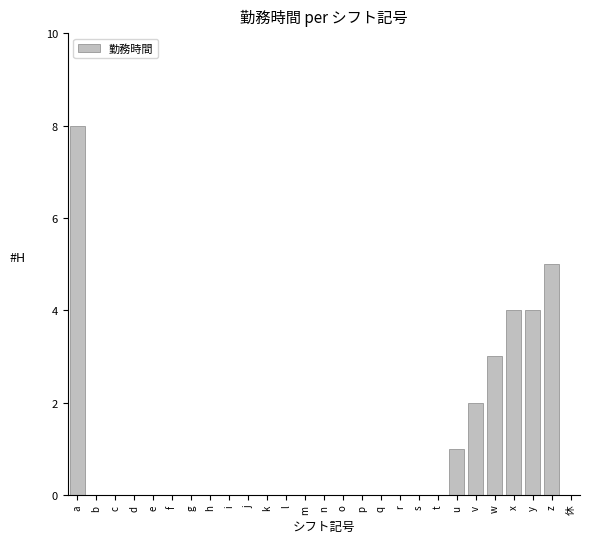

At which category does the chart reach its peak across all series?

a